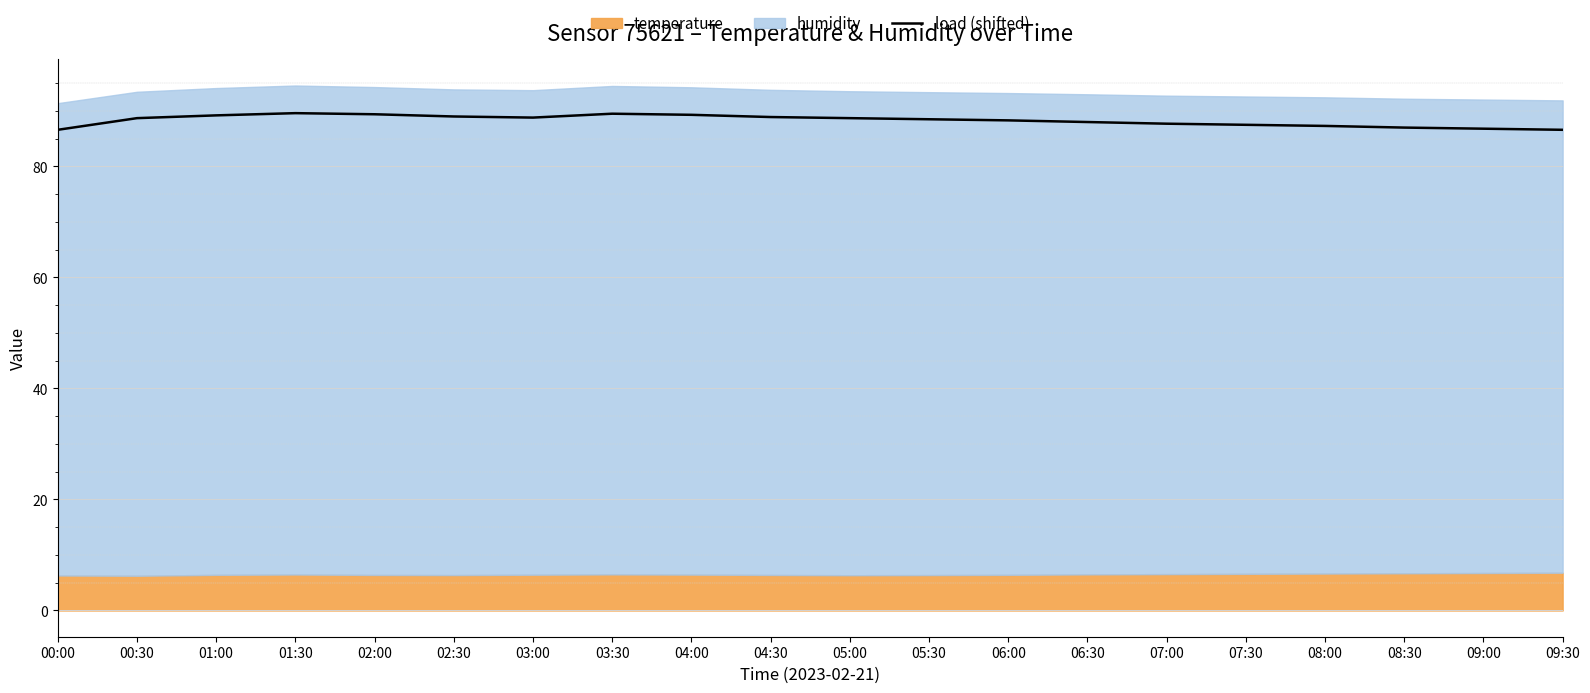

List the labels in order of value, largest first.

01:30, 03:30, 02:00, 04:00, 01:00, 02:30, 04:30, 03:00, 00:30, 05:00, 05:30, 06:00, 06:30, 07:00, 07:30, 08:00, 08:30, 09:00, 00:00, 09:30